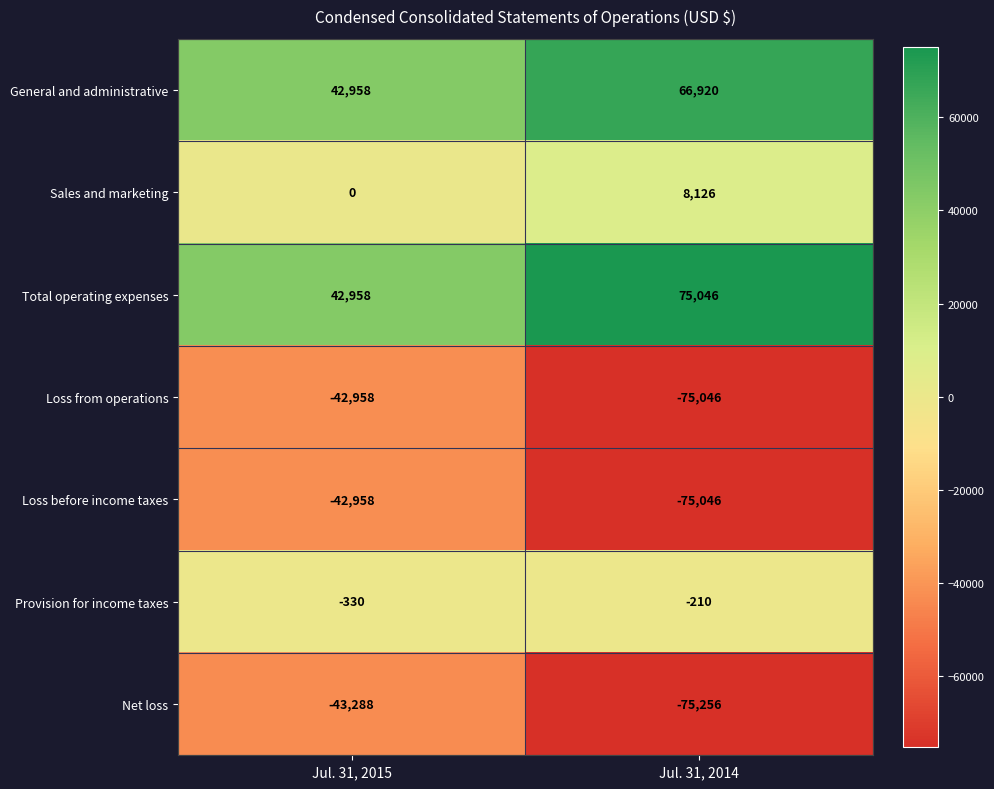

What is the sum of all Sales and marketing values?

8126